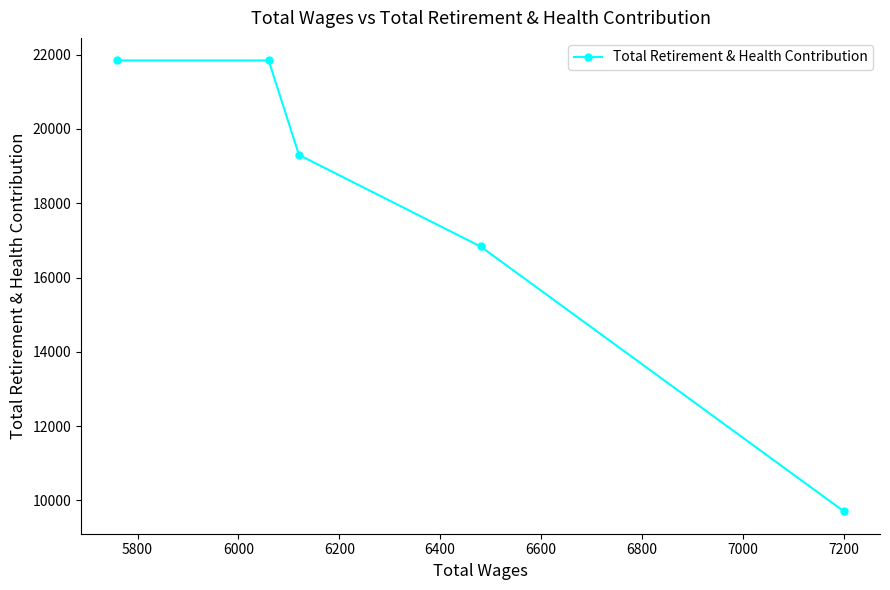

What is the average value?

17907